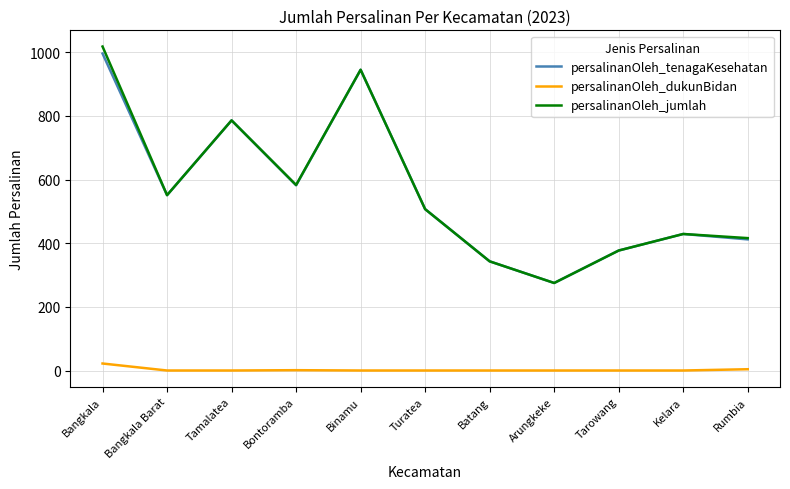

What is the greatest value displayed?

1018